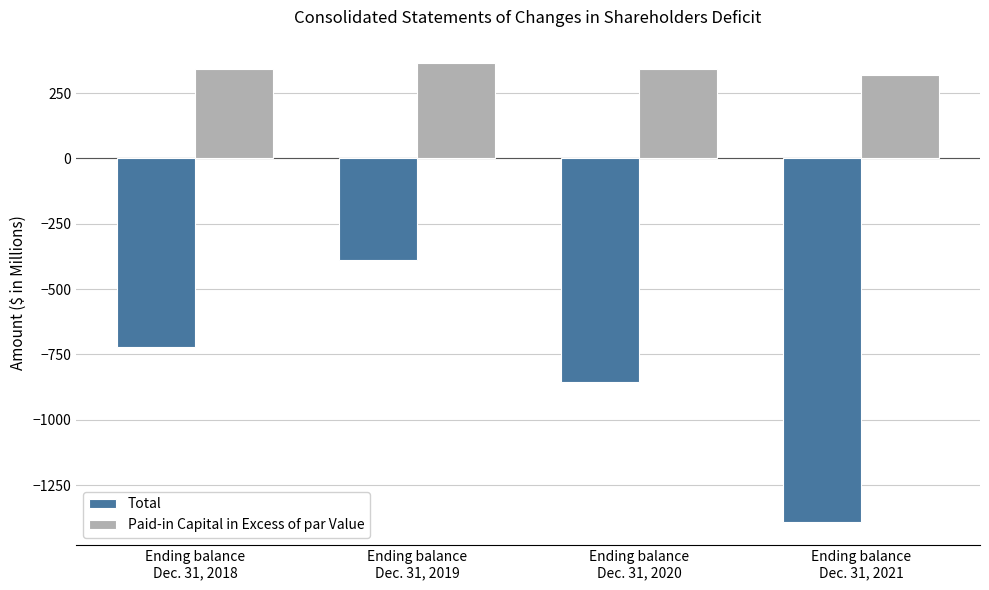

What is the smallest value displayed?

-1391.5